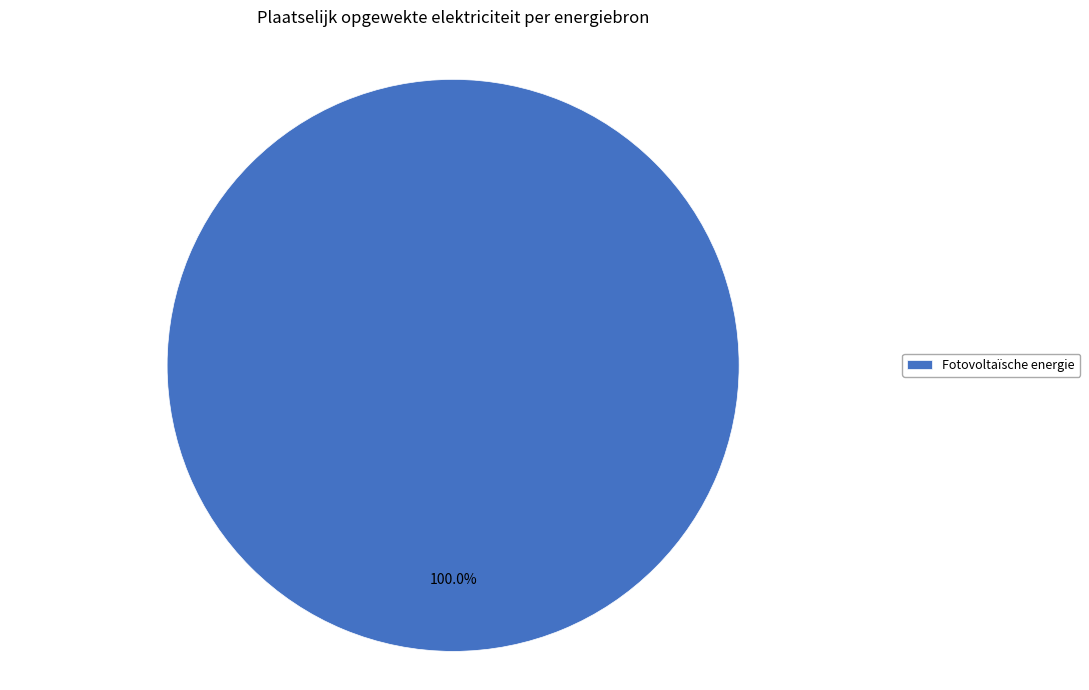

Rank the categories by value from lowest to highest.

Fotovoltaïsche energie